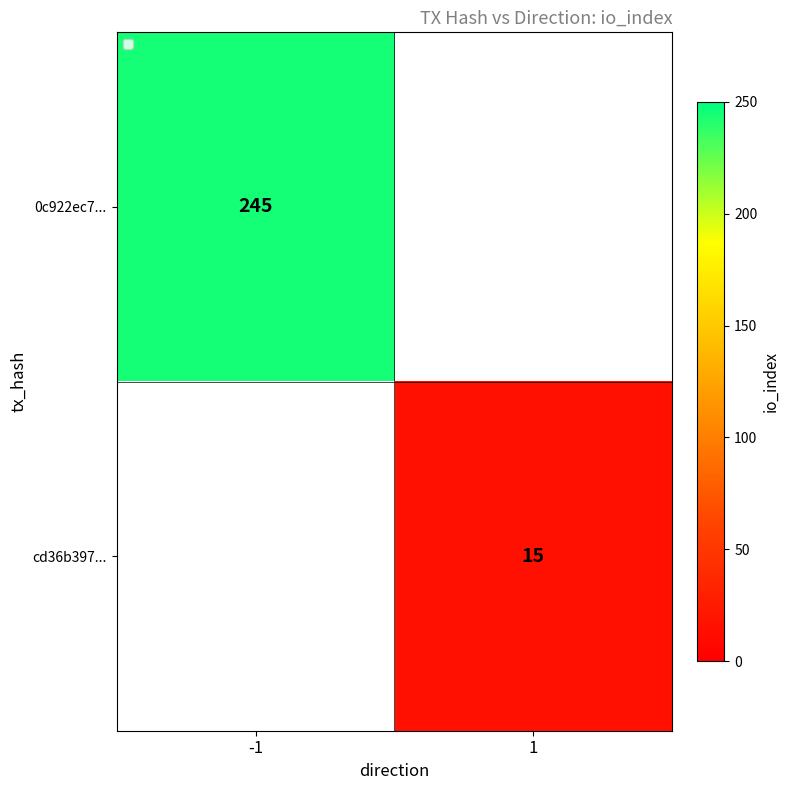

Is the value of 0c922ec7... at -1 greater than the value of cd36b397... at 1?

Yes